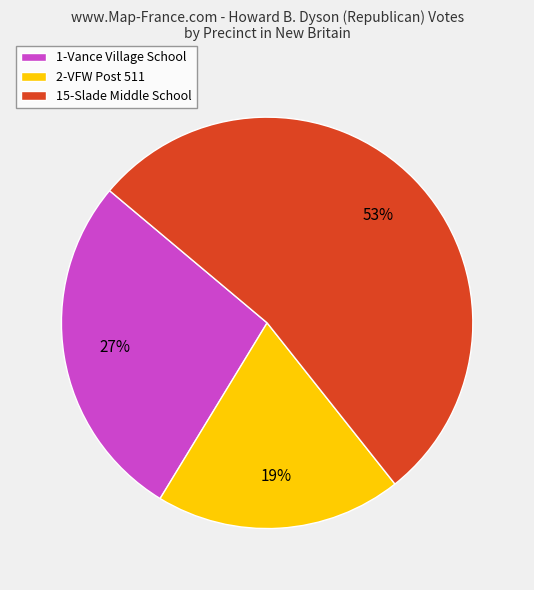

Rank the categories by value from highest to lowest.

15-Slade Middle School, 1-Vance Village School, 2-VFW Post 511